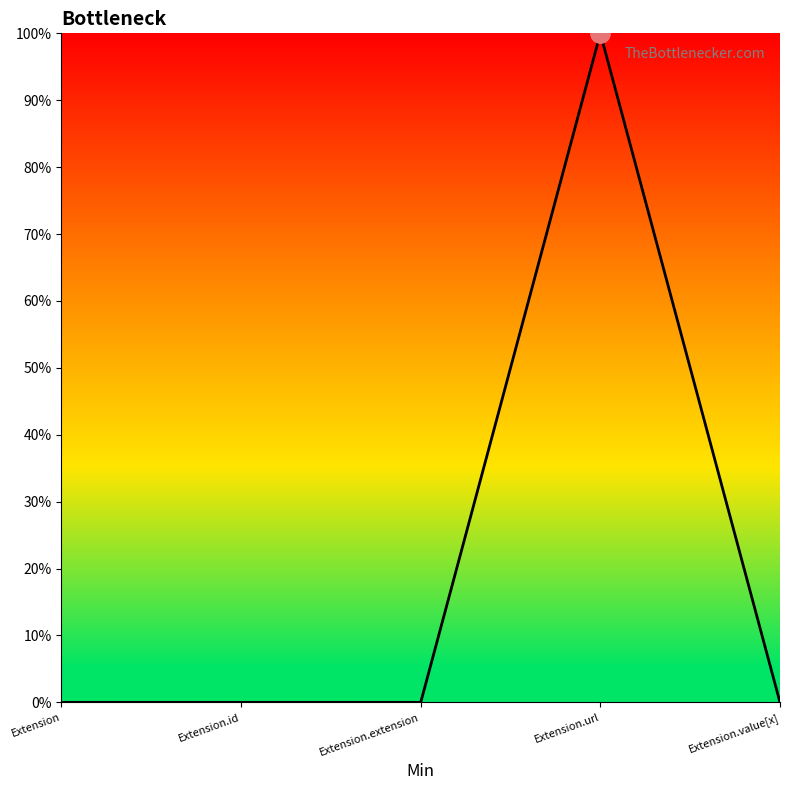

Reading right to left, what are all the values shown in this chart?

0	1	0	0	0